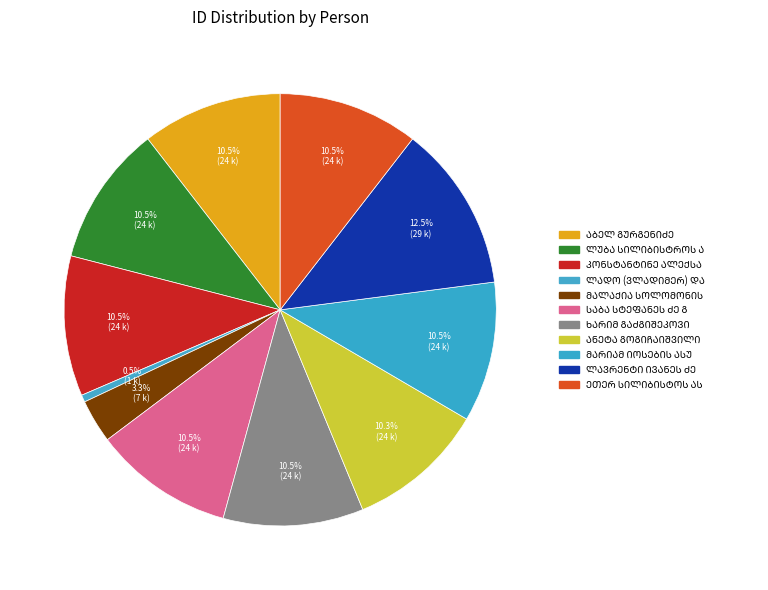

Count the number of slices in the pie.

11